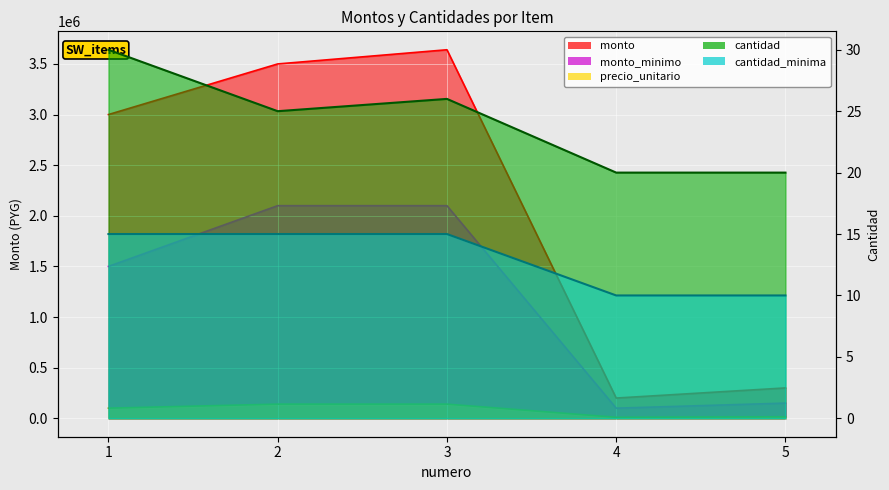

Rank the categories by cantidad value from lowest to highest.

4, 5, 2, 3, 1